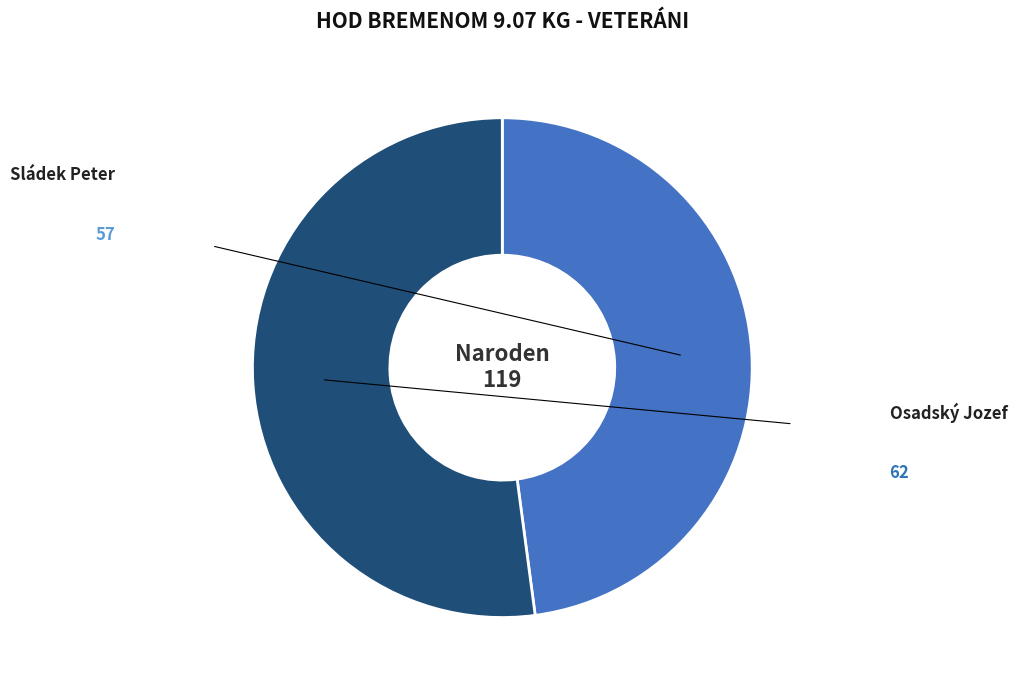

Is there any slice that represents more than half of the pie?

Yes